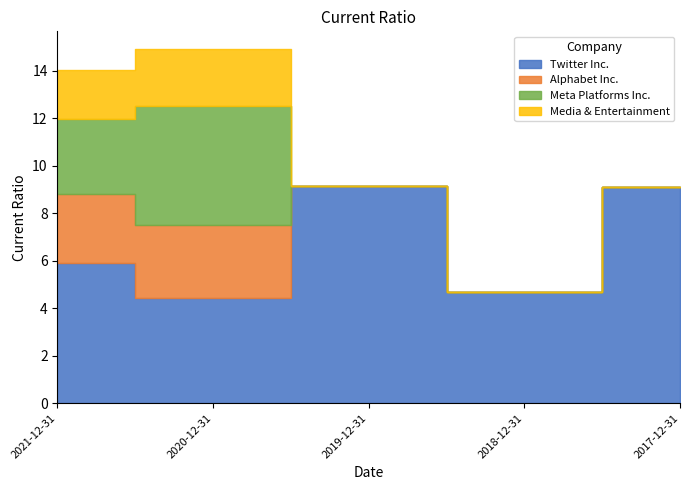

Is the value of Media & Entertainment at 2021-12-31 greater than the value of Meta Platforms Inc. at 2021-12-31?

No